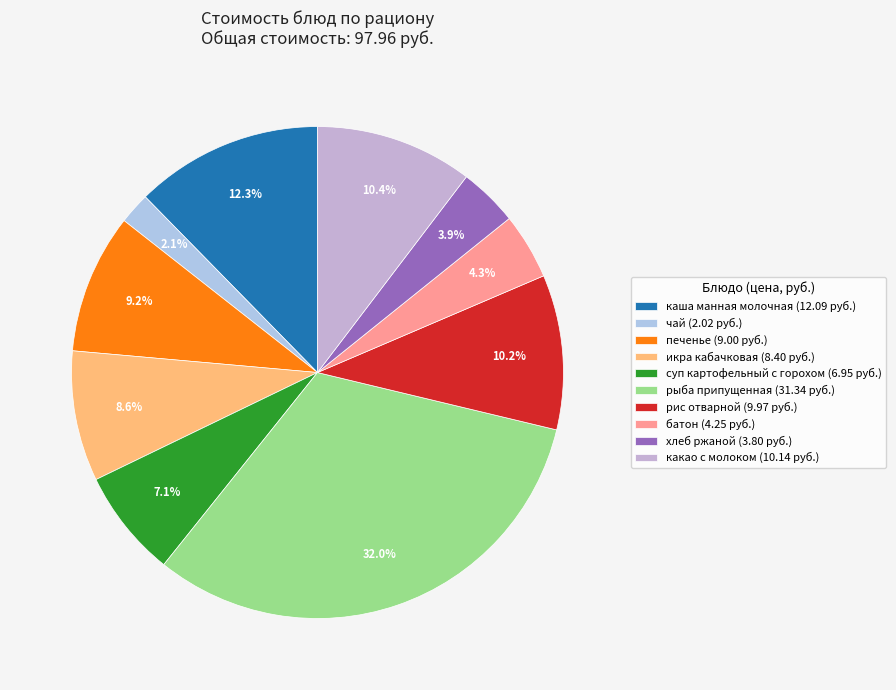

How many slices are in this pie chart?

10